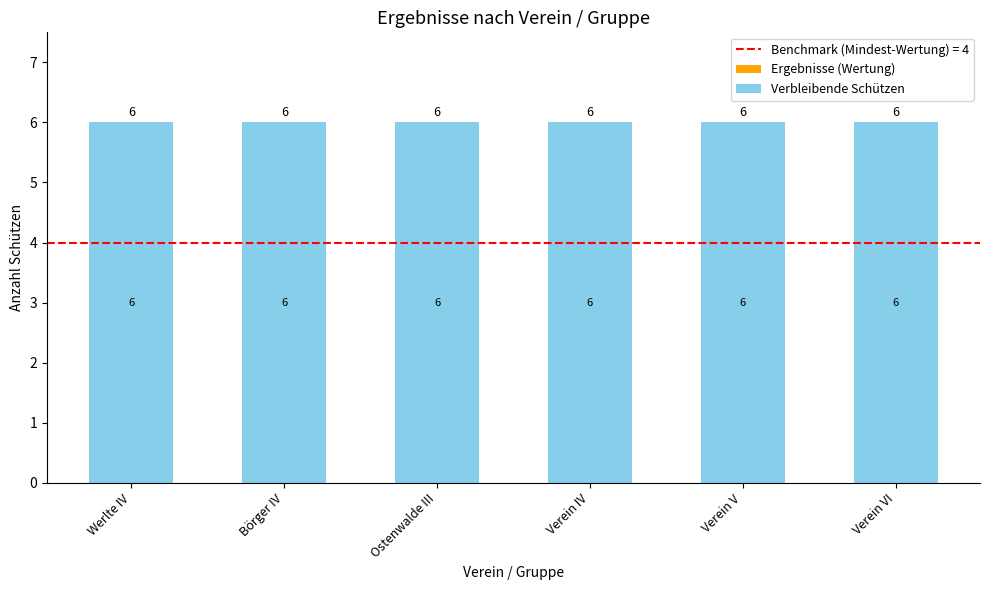

Rank the series at Verein VI from lowest to highest value.

Ergebnisse (Wertung), Verbleibende Schützen